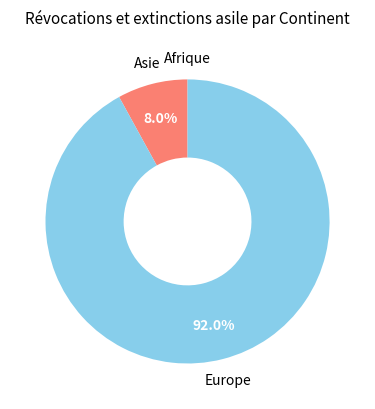

What is the largest slice in the pie chart?

Europe